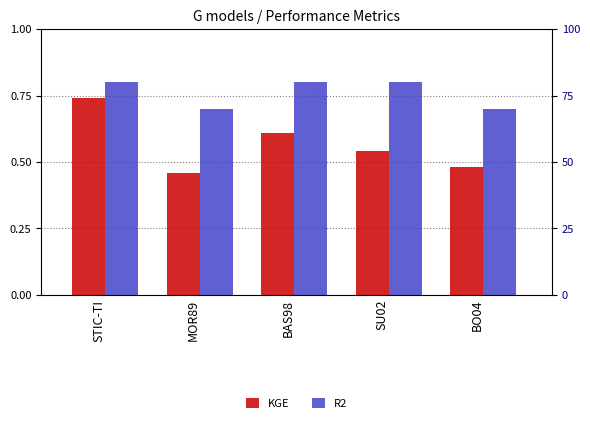

Which category has the lowest value across all series?

MOR89